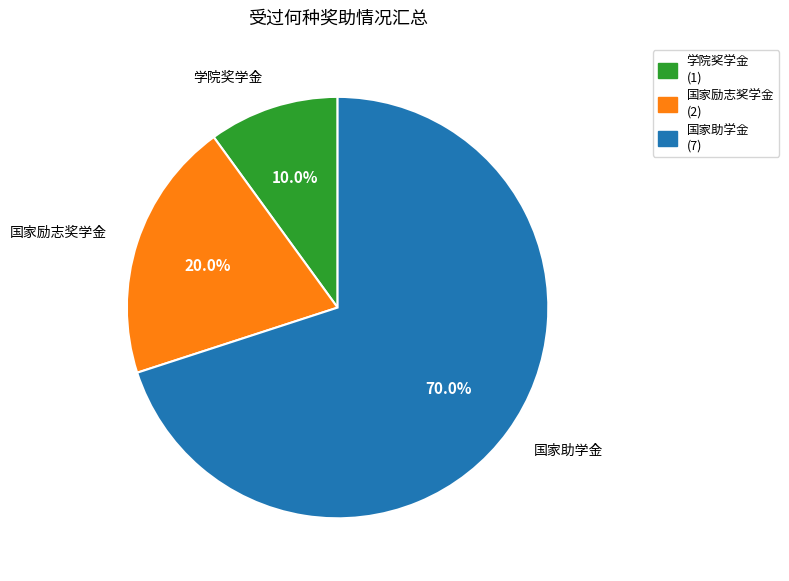

Count the number of slices in the pie.

3